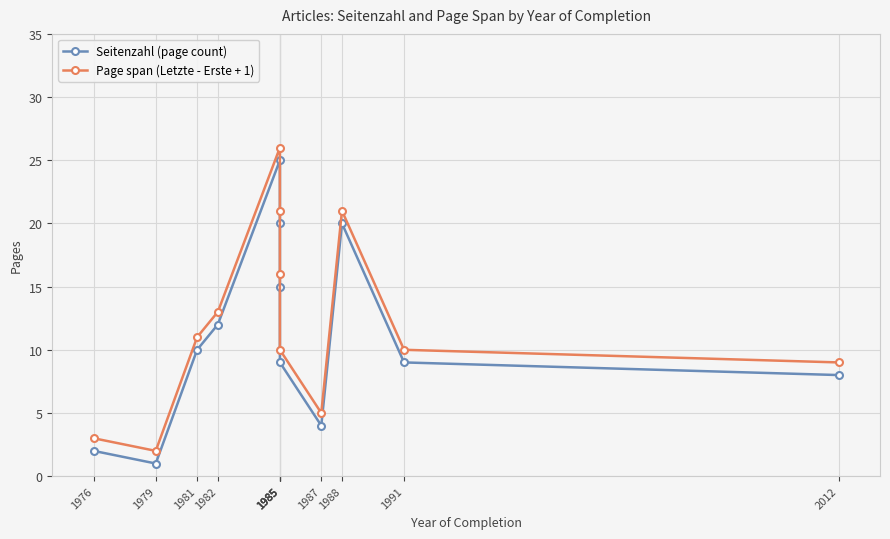

Is it true that Seitenzahl (page count) equals 4 at 1982?

False